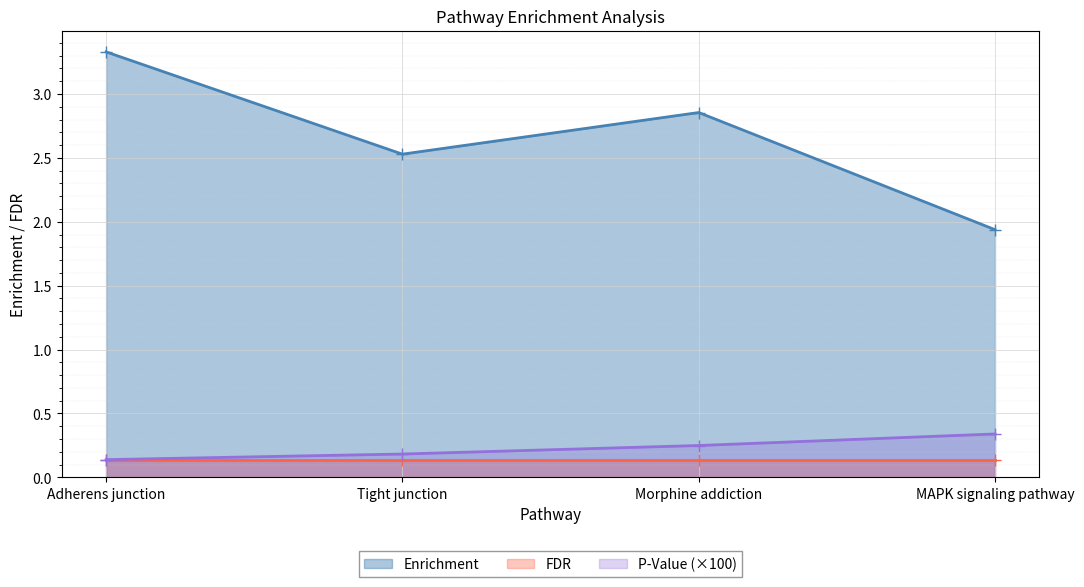

What is the highest value of the P-Value series?

0.3